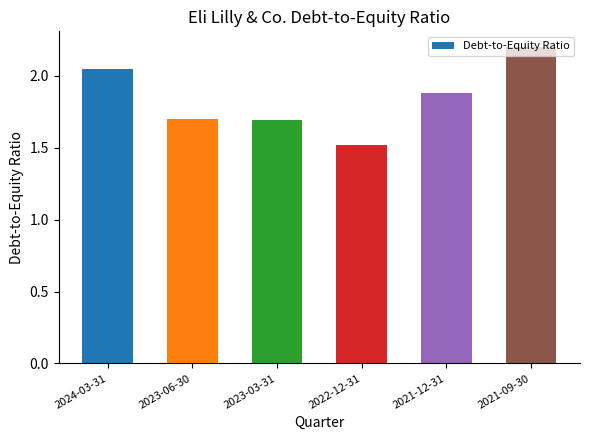

What is the average value?

1.8